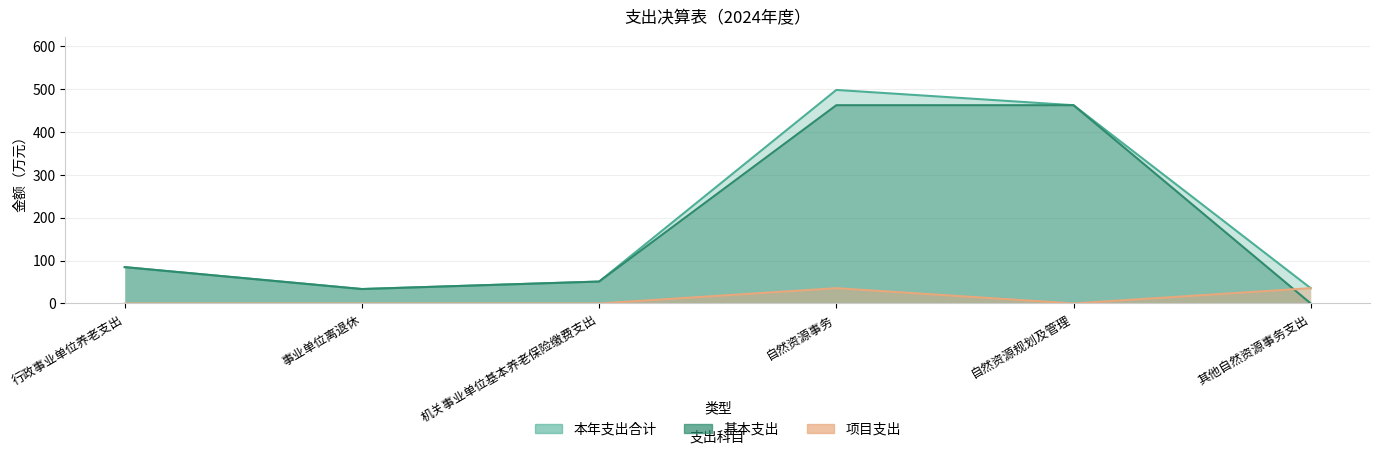

What is the label of the 5th point from the right?

事业单位离退休